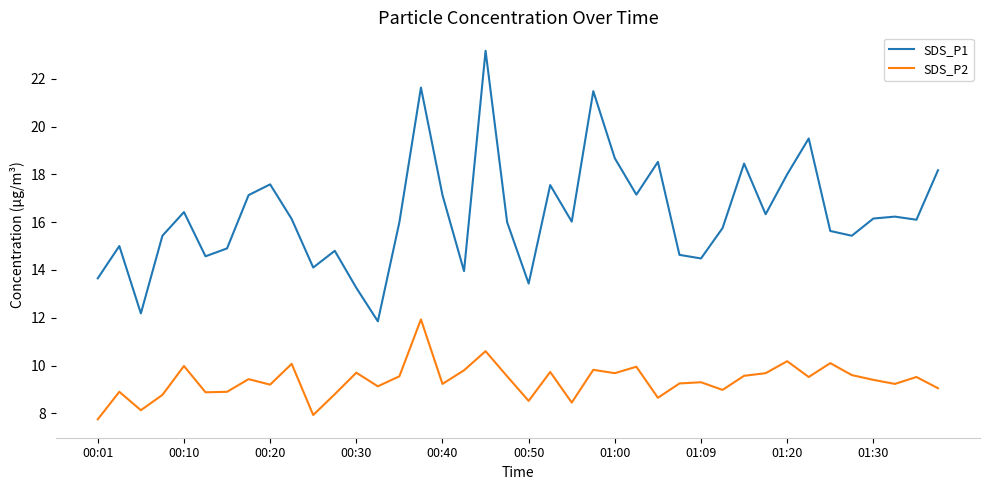

Which series has the widest spread of values?

SDS_P1